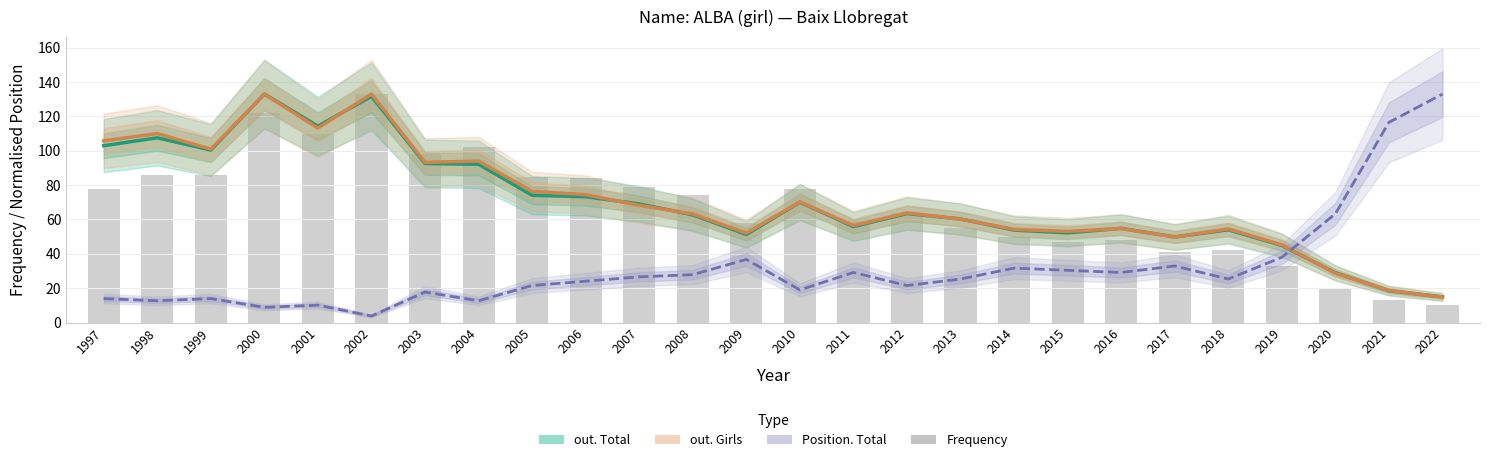

The out. Total series shows 12.8 at 2021. True or false?

False